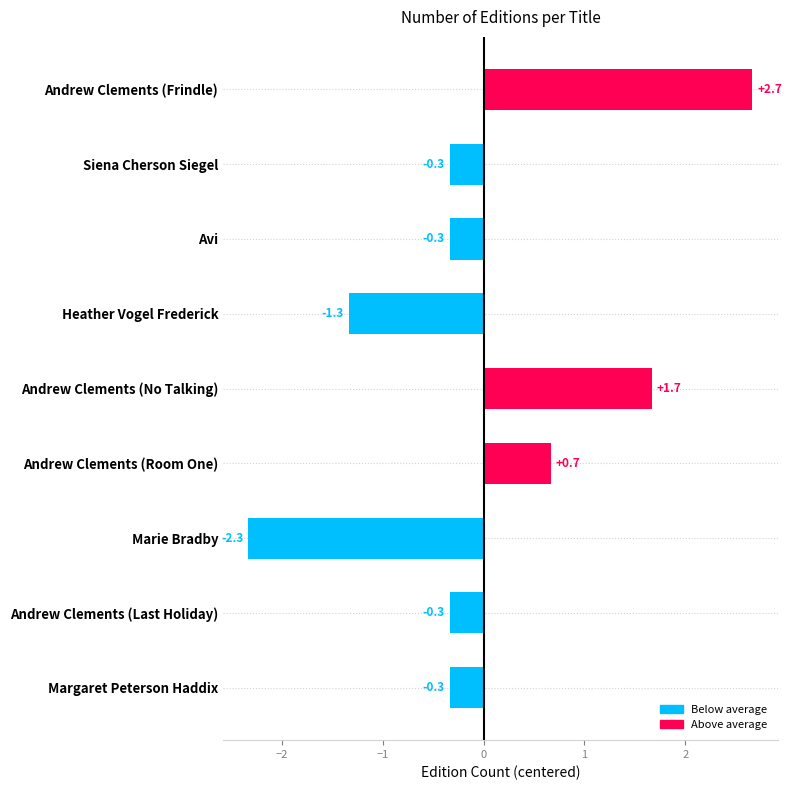

Between Siena Cherson Siegel and Andrew Clements (Room One), which is larger?

Andrew Clements (Room One)